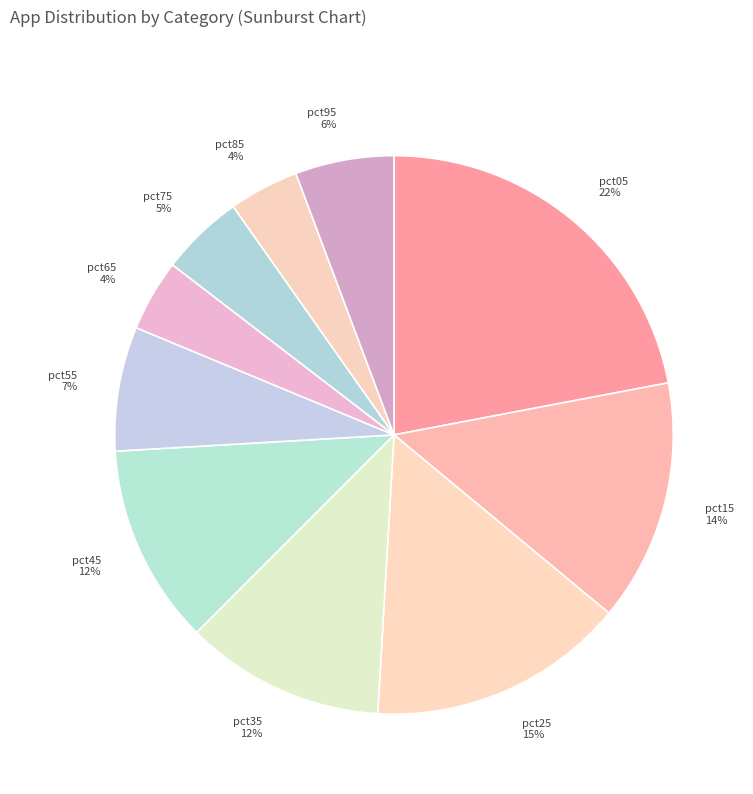

Which has a higher value, pct95 6% or pct85 4%?

pct95 6%